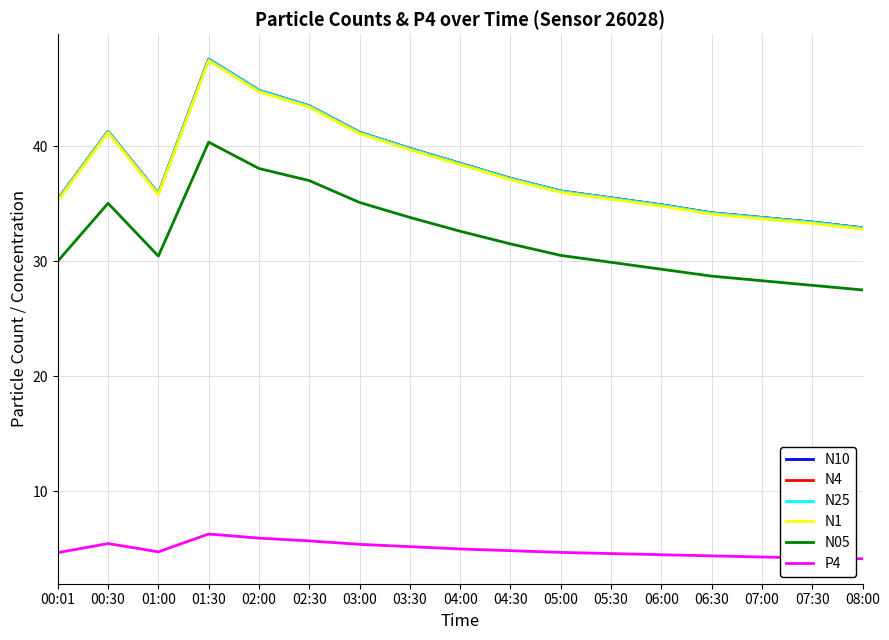

Is the value of N05 at 07:00 greater than the value of N4 at 07:00?

No